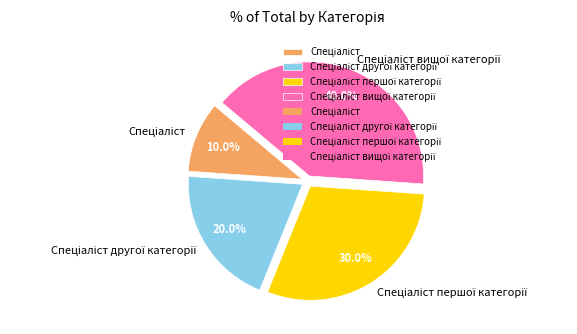

Does any single category account for the majority?

No